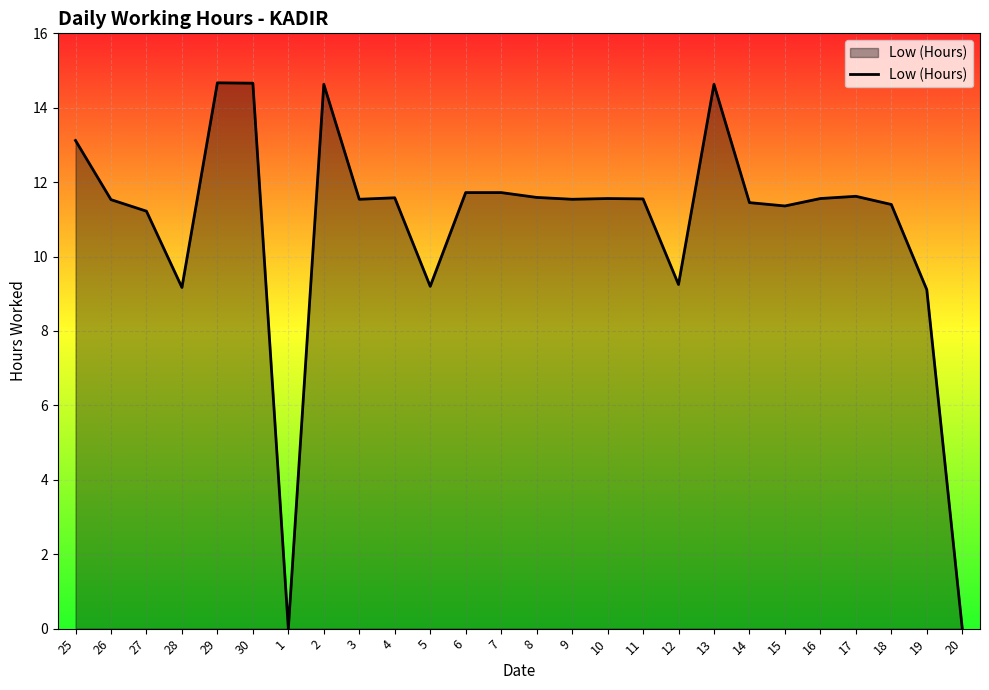

Does the chart display data point markers on the line(s)?

No